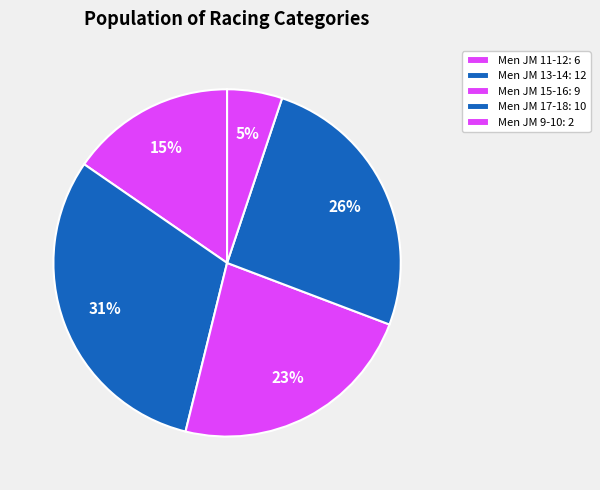

Does any single category account for the majority?

No